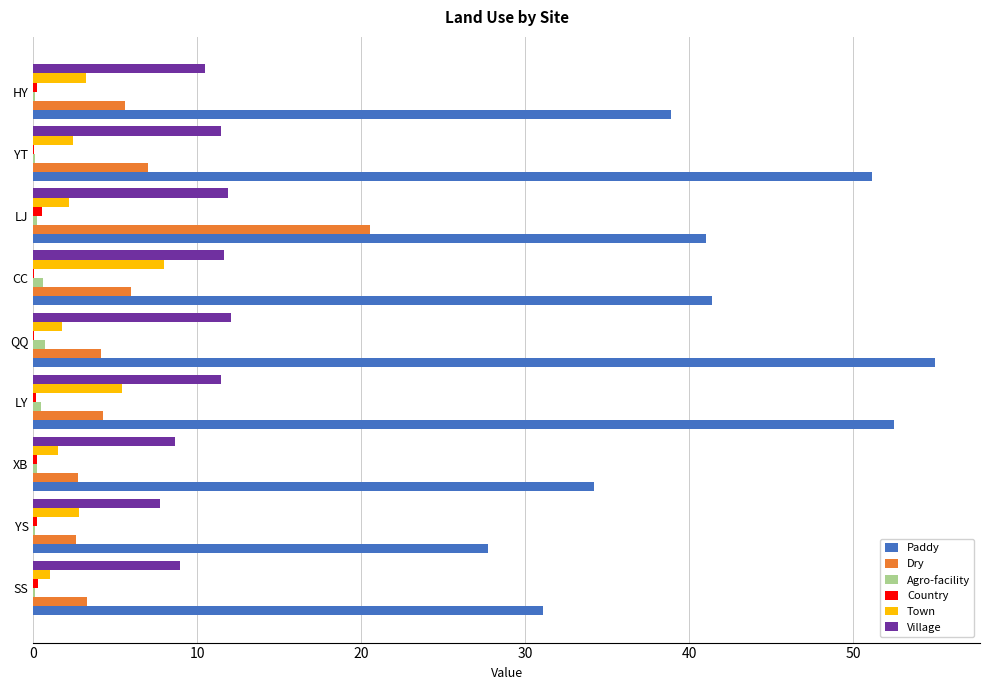

Is the value of Agro-facility at LJ greater than the value of Paddy at SS?

No